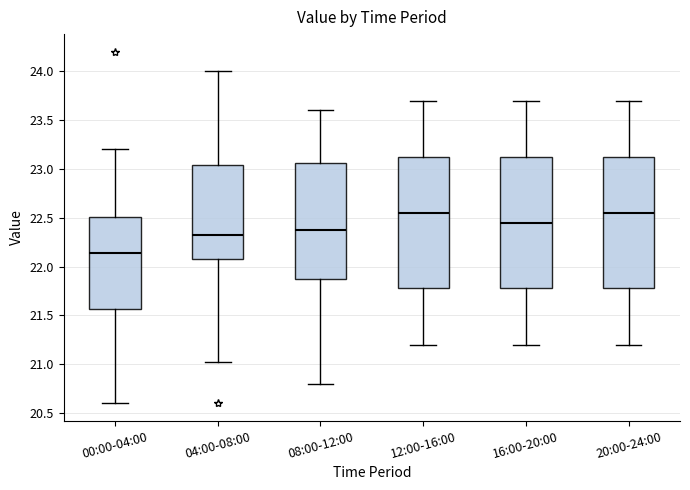

Which box's median line is the lowest?

00:00-04:00